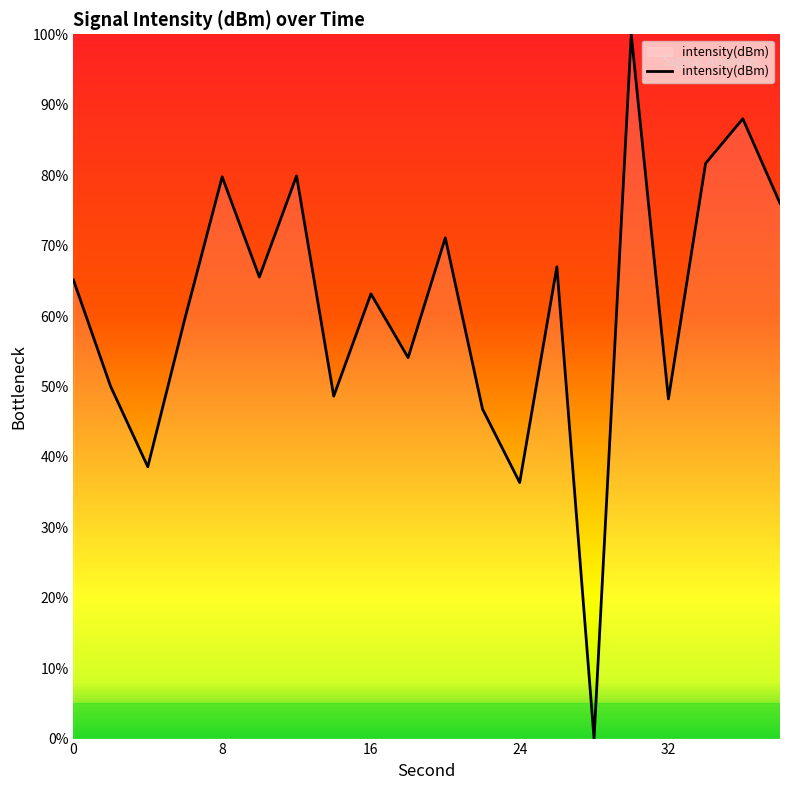

What is the greatest value displayed?

100.0